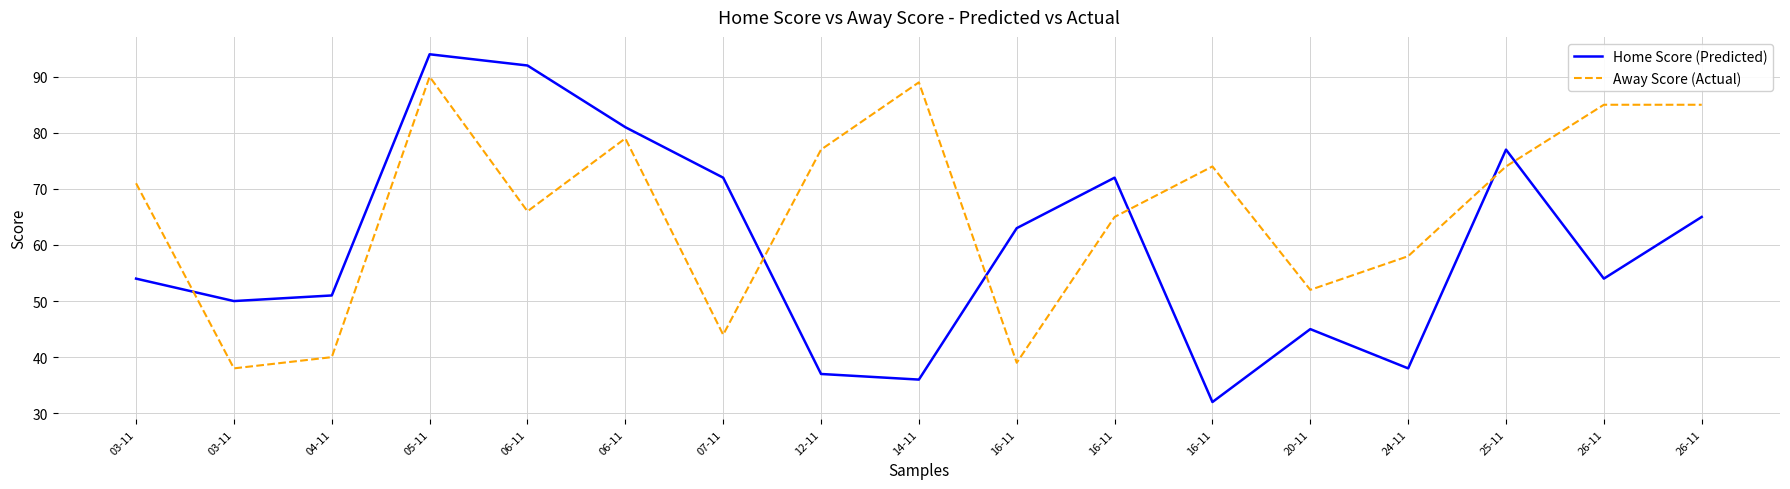

Is it true that Away Score (Actual) equals 35 at 24-11?

False